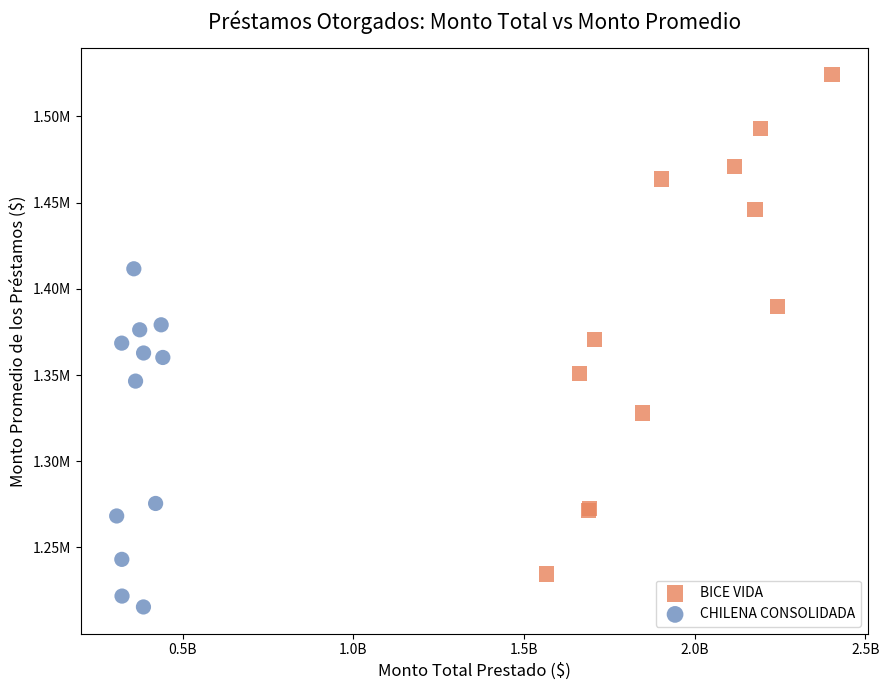

What are all the series names shown in the legend?

BICE VIDA, CHILENA CONSOLIDADA